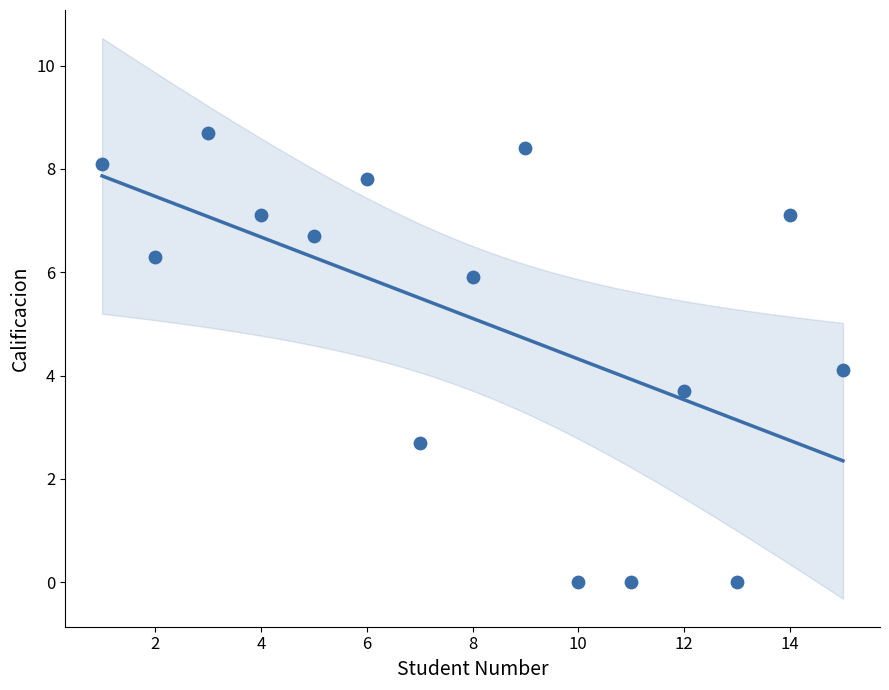

What is the range of X values (max minus min)?

14.0